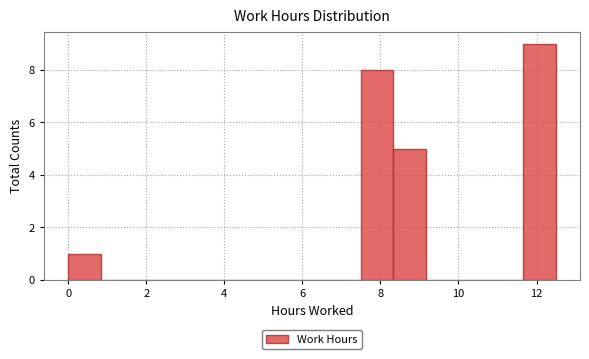

How tall is the bar that spans 7.4 to 8.4 on the x-axis? Neither the bar edges nor the heights are printed on the chart, so give them approximately, as read against the axes.

8